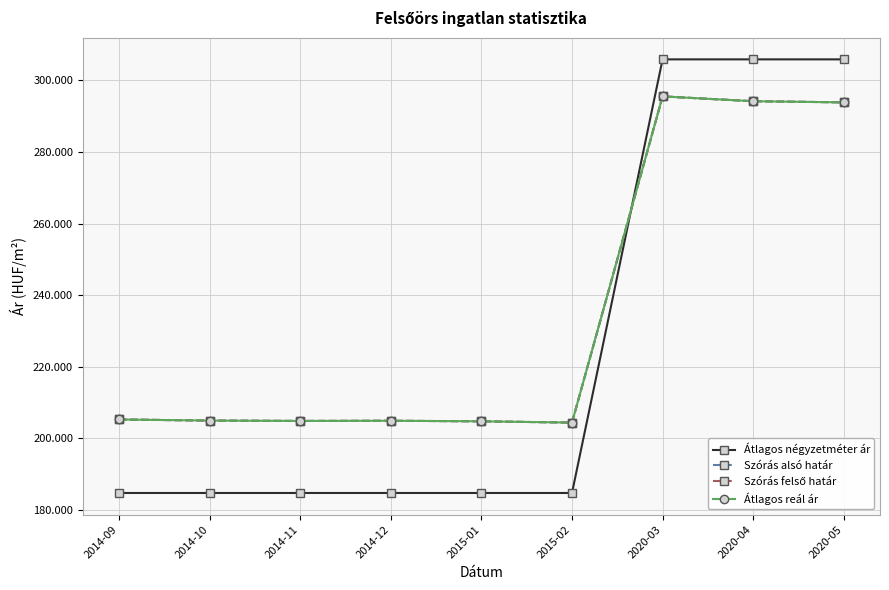

Rank the series at 2020-03 from lowest to highest value.

Szórás alsó határ, Szórás felső határ, Átlagos reál ár, Átlagos négyzetméter ár